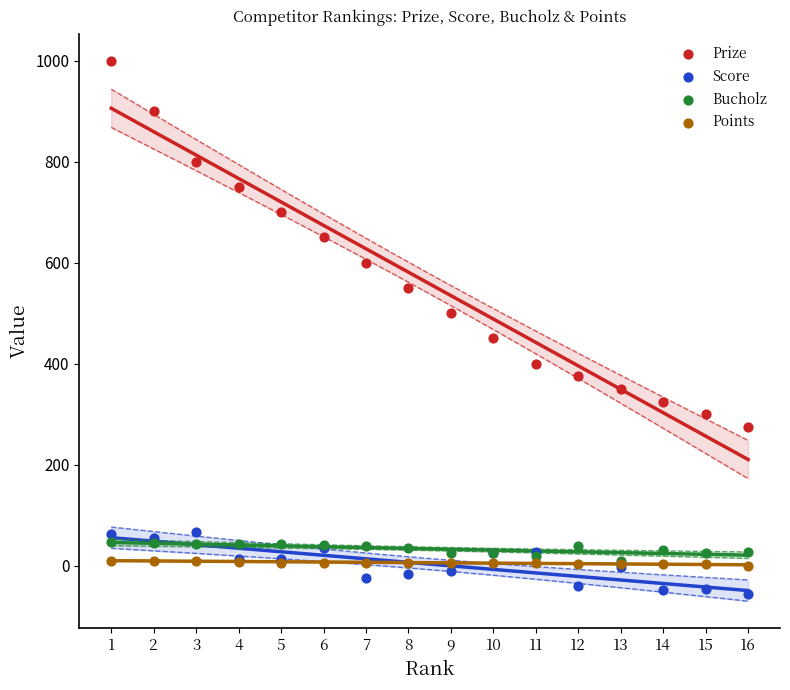

Which series reaches the maximum Y coordinate?

Prize